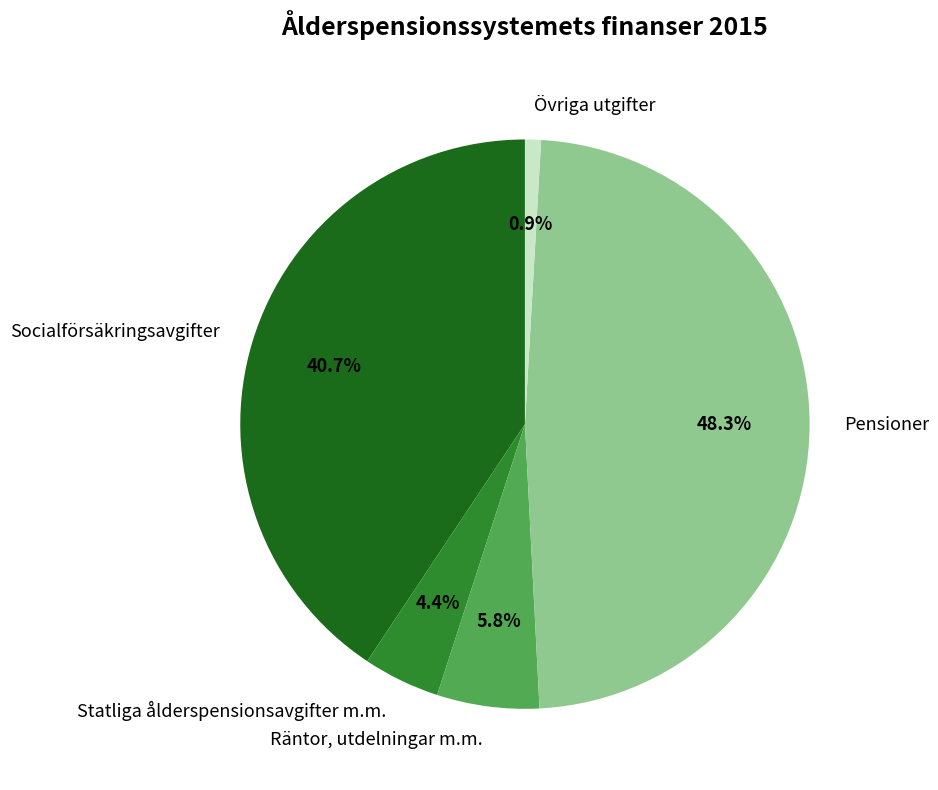

Rank the categories by value from highest to lowest.

Pensioner, Socialförsäkringsavgifter, Räntor, utdelningar m.m., Statliga ålderspensionsavgifter m.m., Övriga utgifter